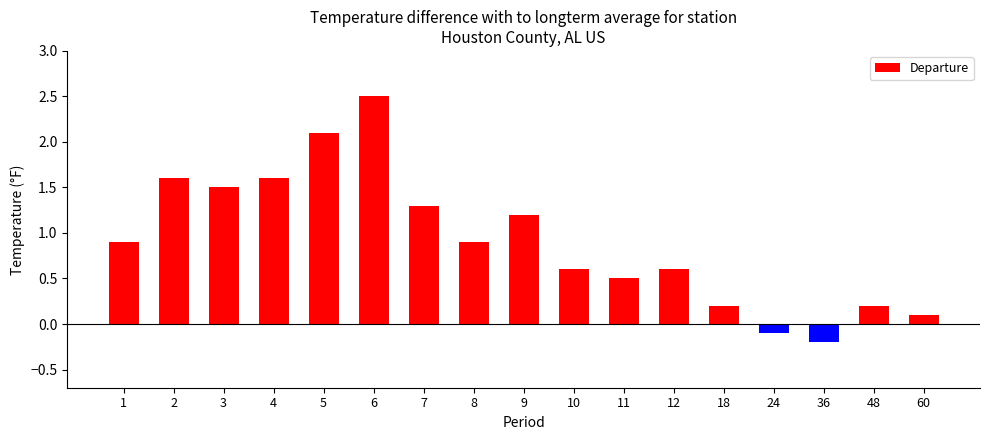

How many positive values are there?

15